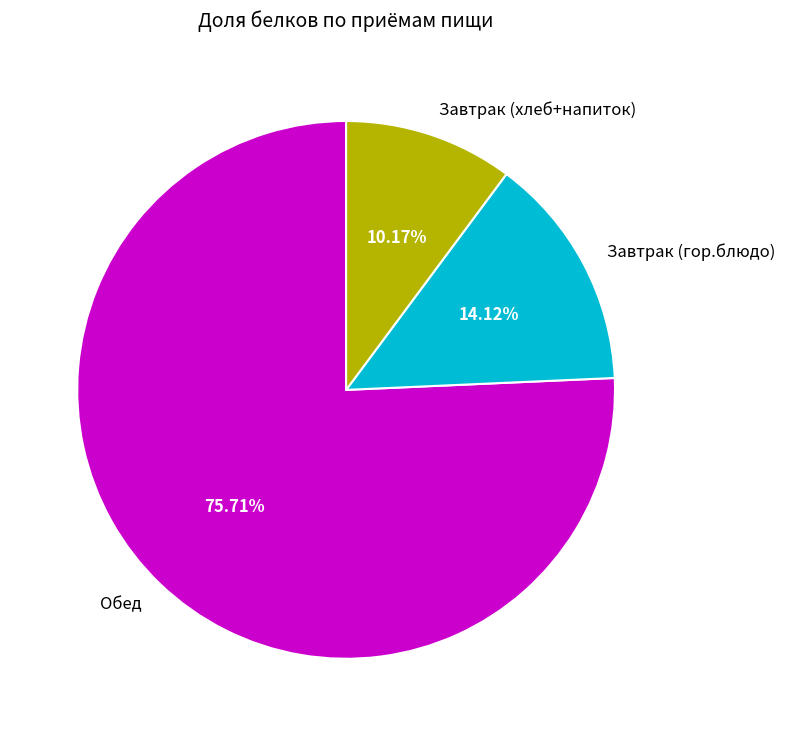

Rank the categories by value from highest to lowest.

Обед, Завтрак (гор.блюдо), Завтрак (хлеб+напиток)